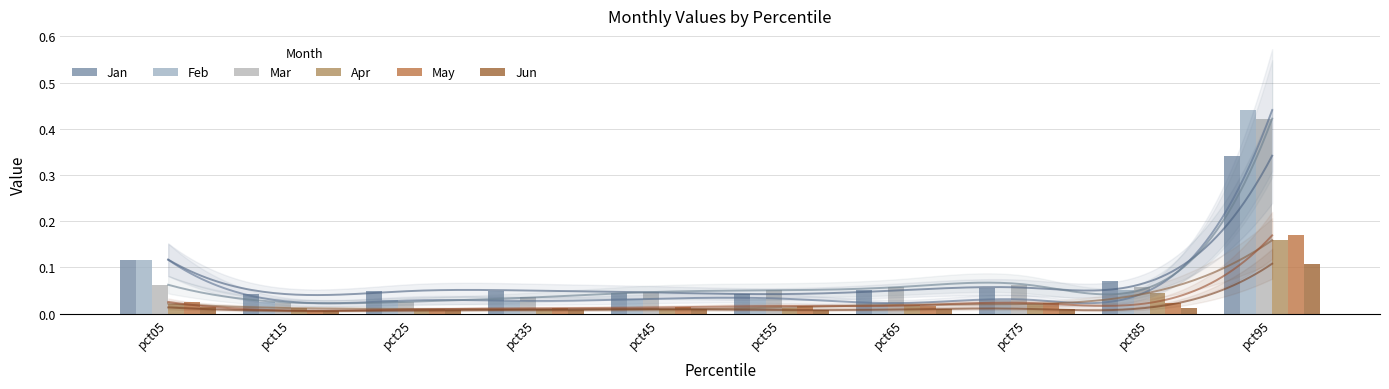

Reading left to right, extract all data points from this chart.

Jan: pct05=0.1	pct15=0.0	pct25=0.0	pct35=0.0	pct45=0.0	pct55=0.0	pct65=0.1	pct75=0.1	pct85=0.1	pct95=0.3
Feb: pct05=0.1	pct15=0.0	pct25=0.0	pct35=0.0	pct45=0.0	pct55=0.0	pct65=0.0	pct75=0.0	pct85=0.1	pct95=0.4
Mar: pct05=0.1	pct15=0.0	pct25=0.0	pct35=0.0	pct45=0.0	pct55=0.1	pct65=0.1	pct75=0.1	pct85=0.1	pct95=0.4
Apr: pct05=0.0	pct15=0.0	pct25=0.0	pct35=0.0	pct45=0.0	pct55=0.0	pct65=0.0	pct75=0.0	pct85=0.0	pct95=0.2
May: pct05=0.0	pct15=0.0	pct25=0.0	pct35=0.0	pct45=0.0	pct55=0.0	pct65=0.0	pct75=0.0	pct85=0.0	pct95=0.2
Jun: pct05=0.0	pct15=0.0	pct25=0.0	pct35=0.0	pct45=0.0	pct55=0.0	pct65=0.0	pct75=0.0	pct85=0.0	pct95=0.1